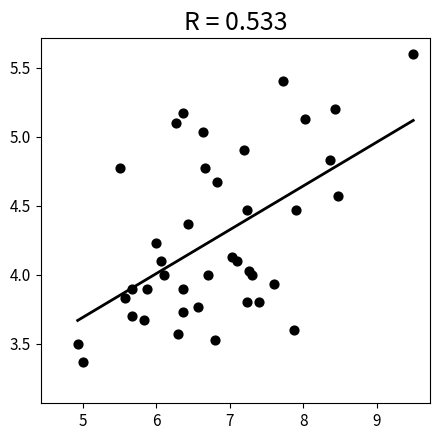

What is the range of Y values (max minus min)?

2.2